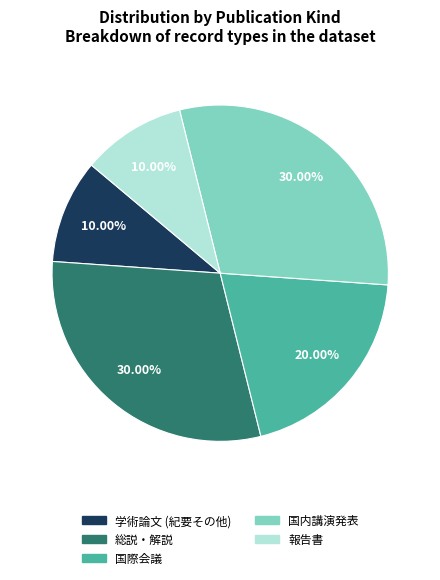

How many slices are in this pie chart?

5